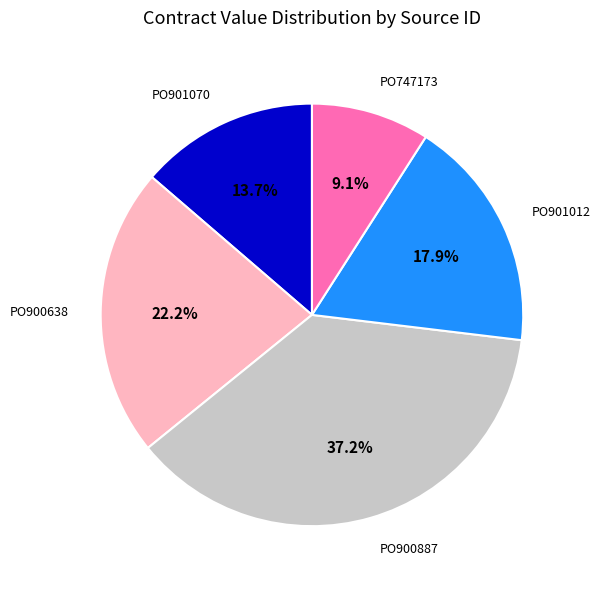

What percentage is the PO901070 slice, to the nearest percent?

14%